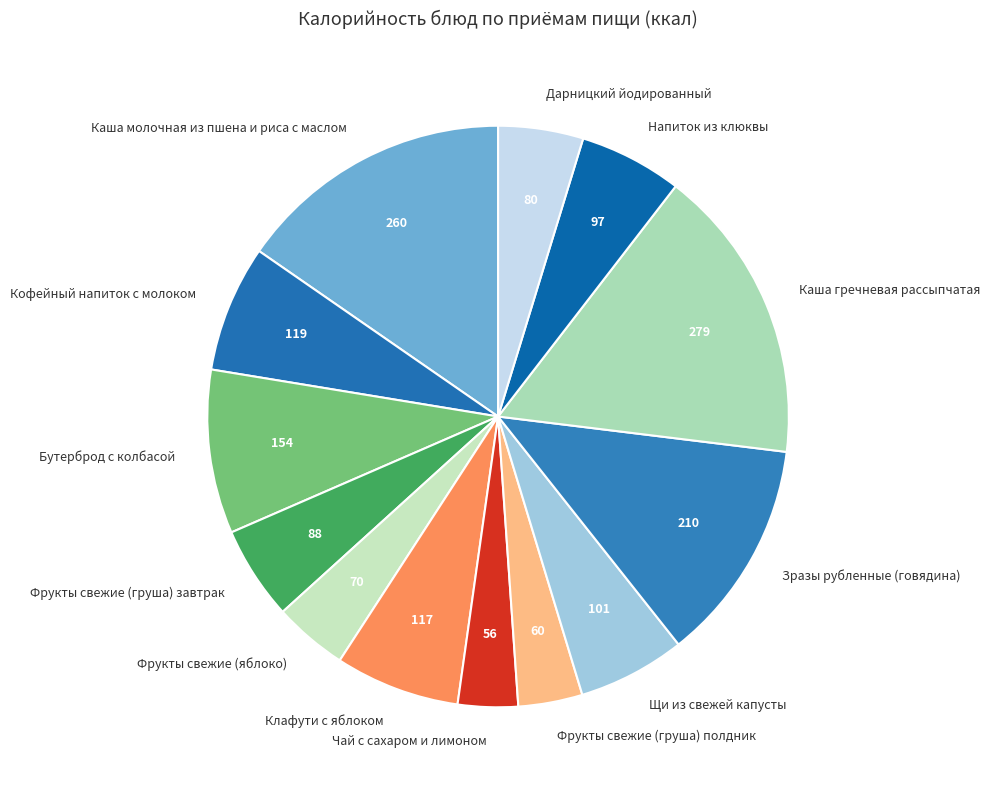

Which has a higher value, Каша гречневая рассыпчатая or Зразы рубленные (говядина)?

Каша гречневая рассыпчатая